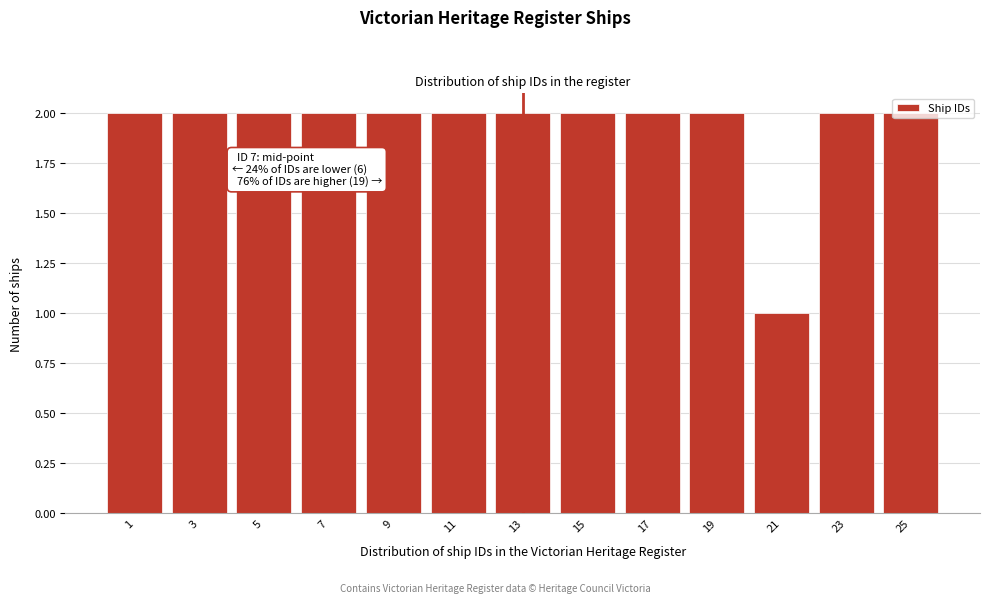

Approximately how many times larger is the value at 15 compared to 9?

1.0